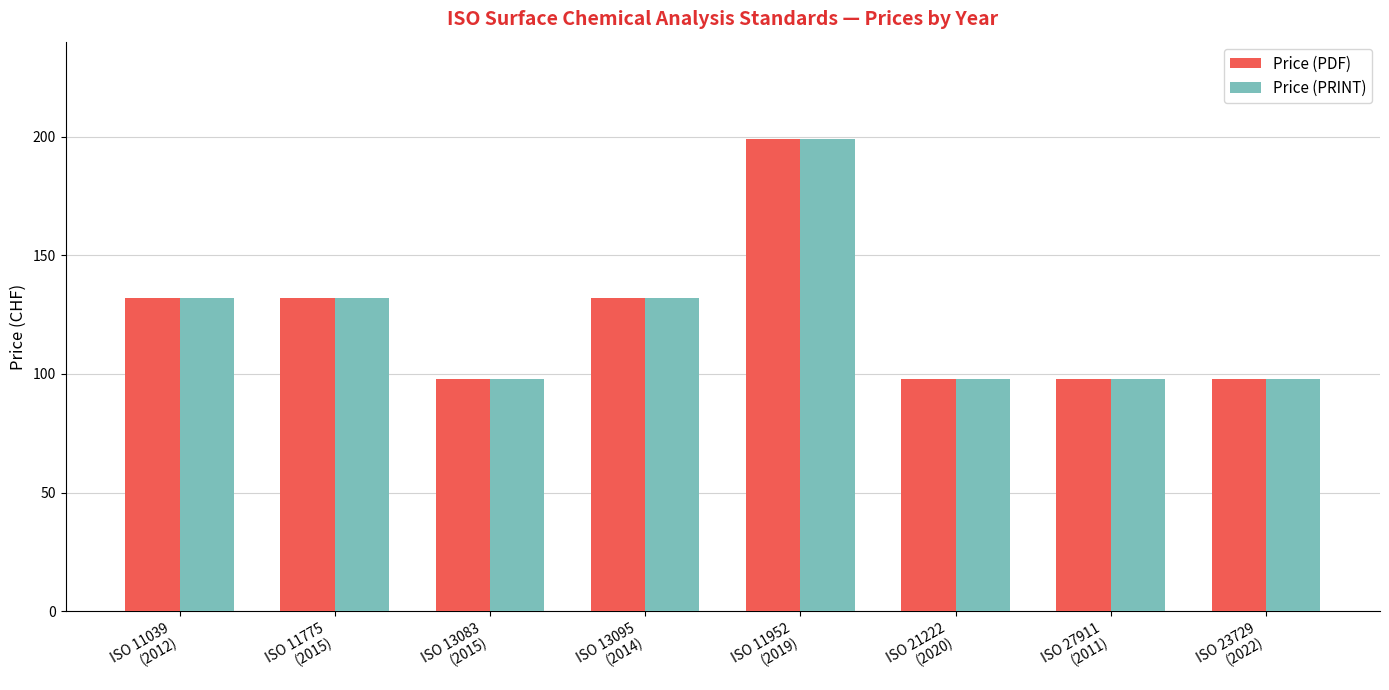

At how many categories does at least one series exceed 134?

1